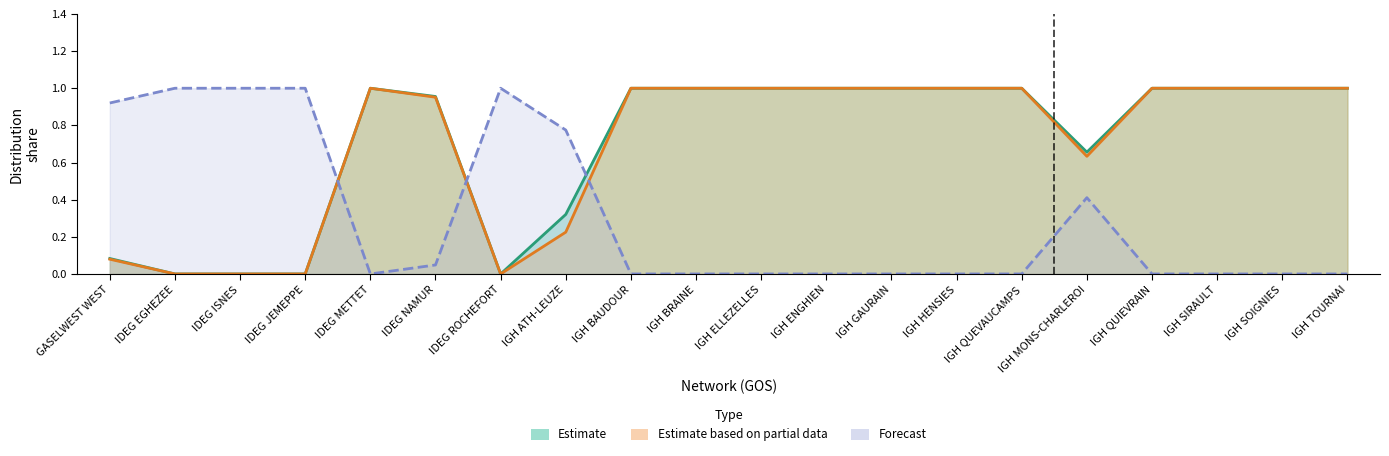

True or false: MP_2018 and DPRS_2018 cross at least once.

True